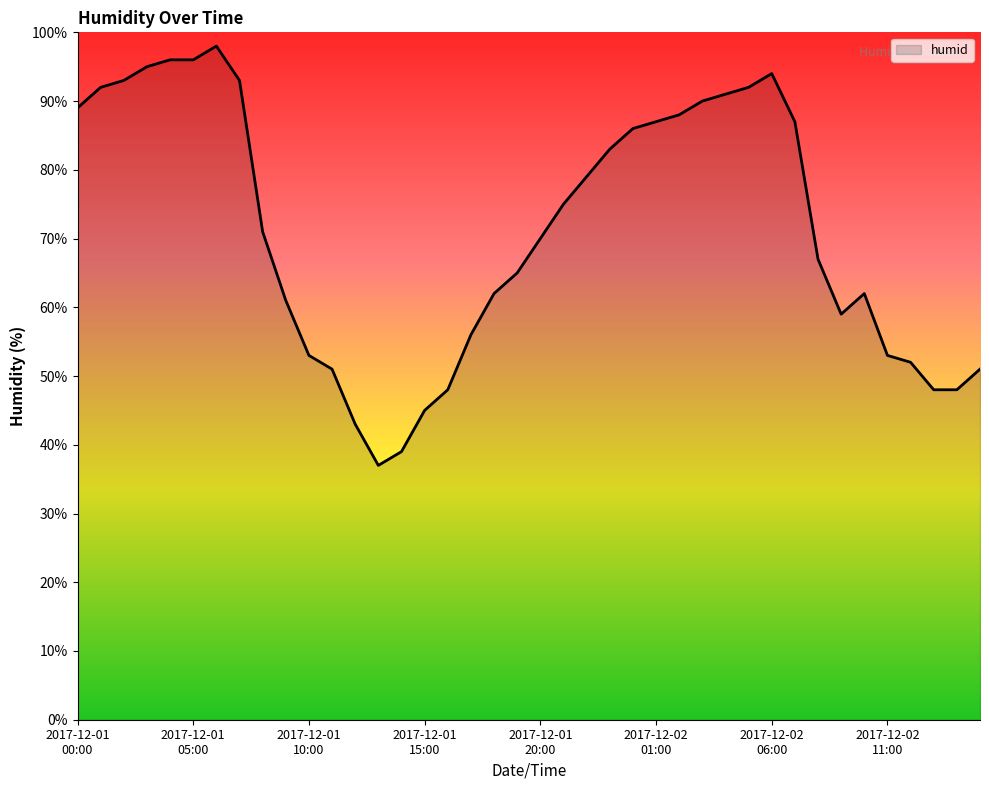

What is the smallest value displayed?

37